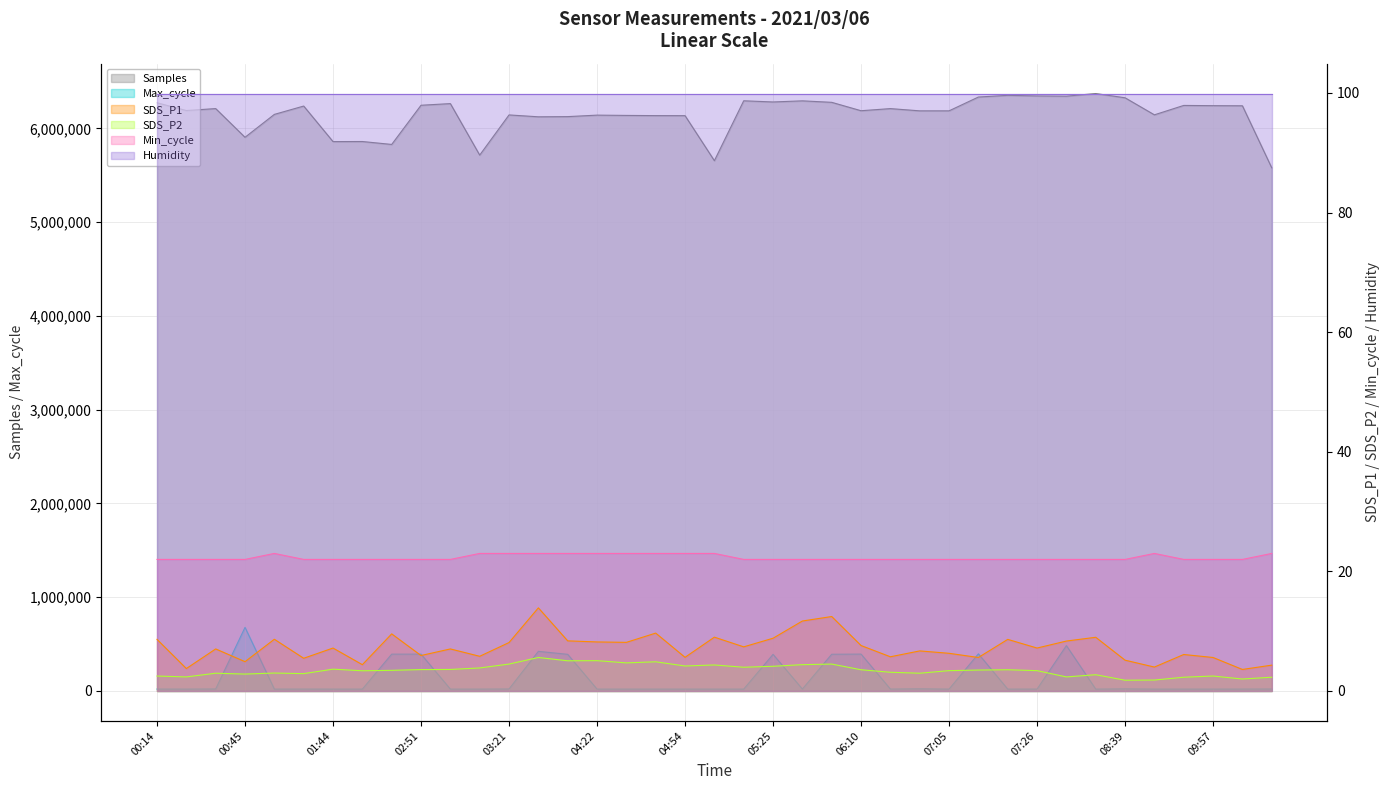

How many Min_cycle values are between 22 and 23?

39